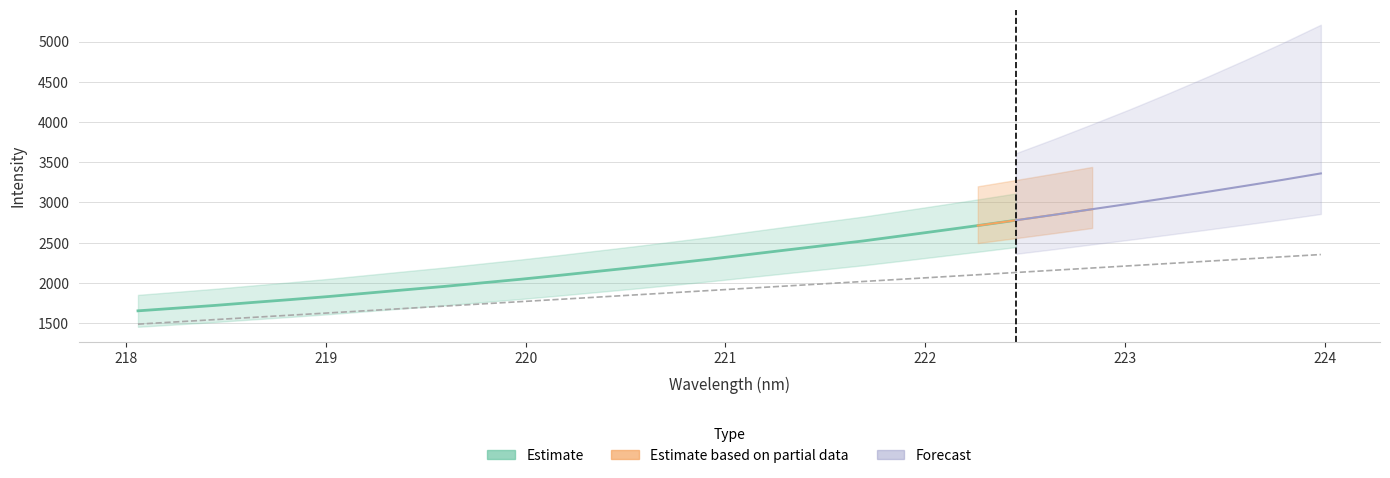

At which category does the chart reach its minimum across all series?

218.0596